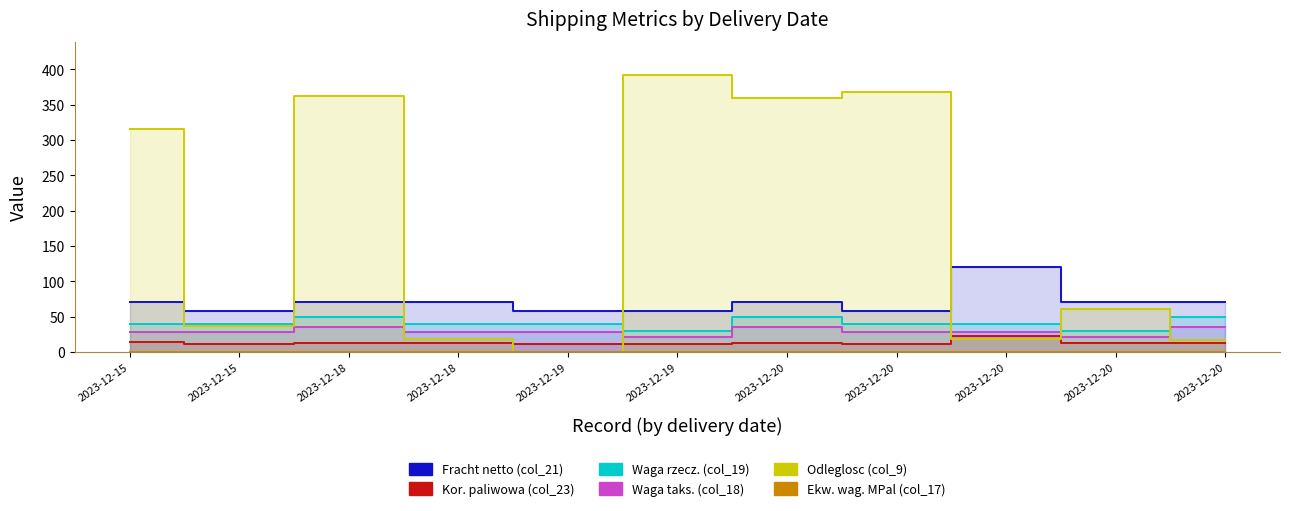

True or false: Ekw. wag. MPal (col_17) and Waga taks. (col_18) cross at least once.

False